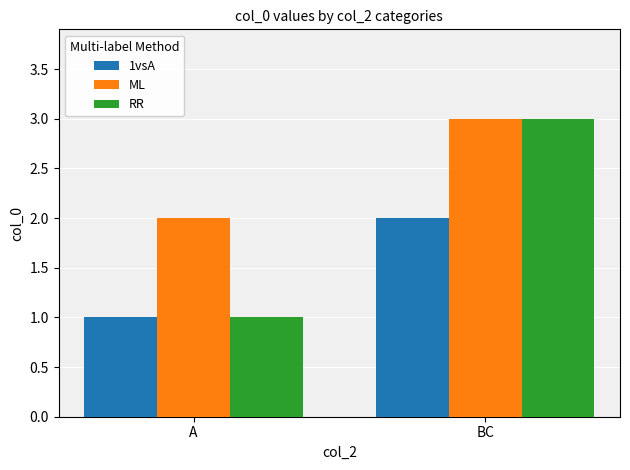

What position from the right is BC?

1